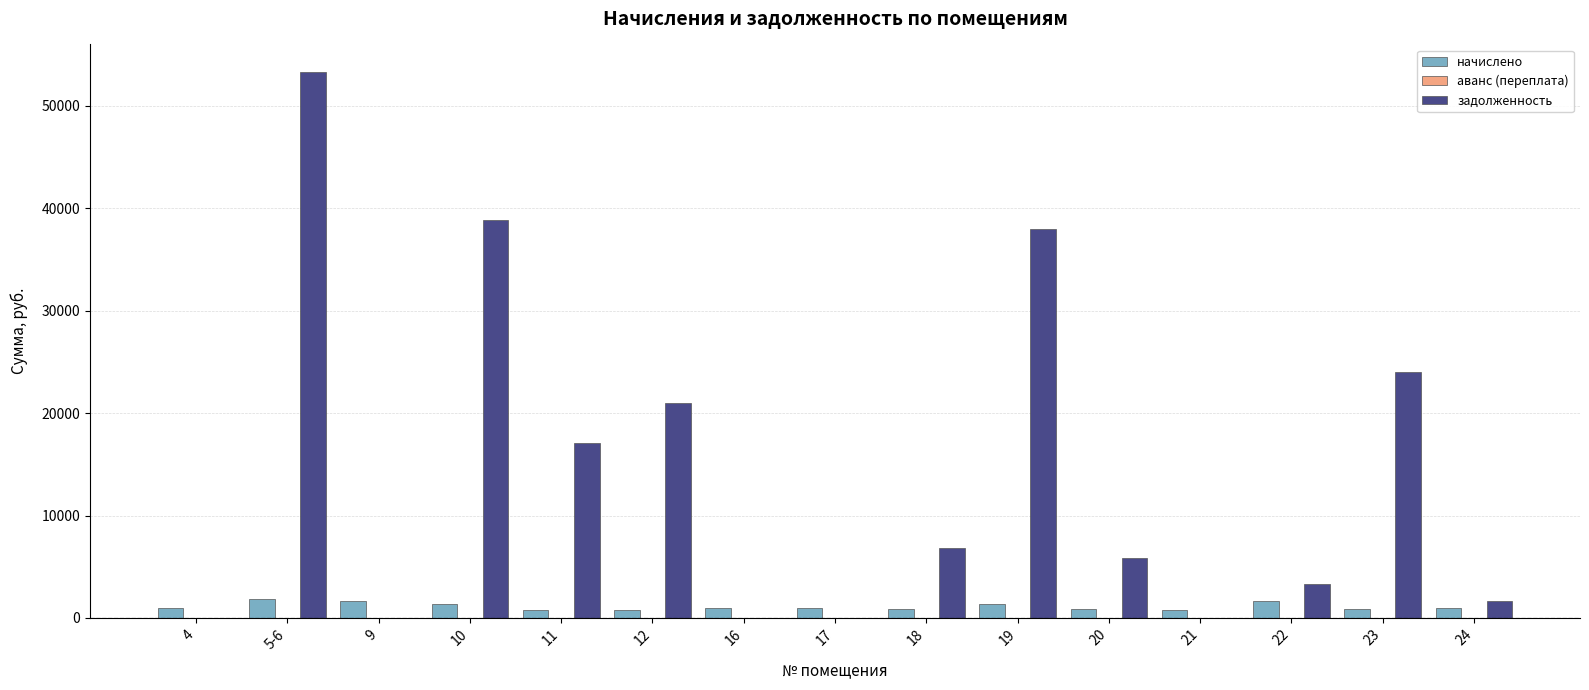

Which series has the largest total across all categories?

задолженность